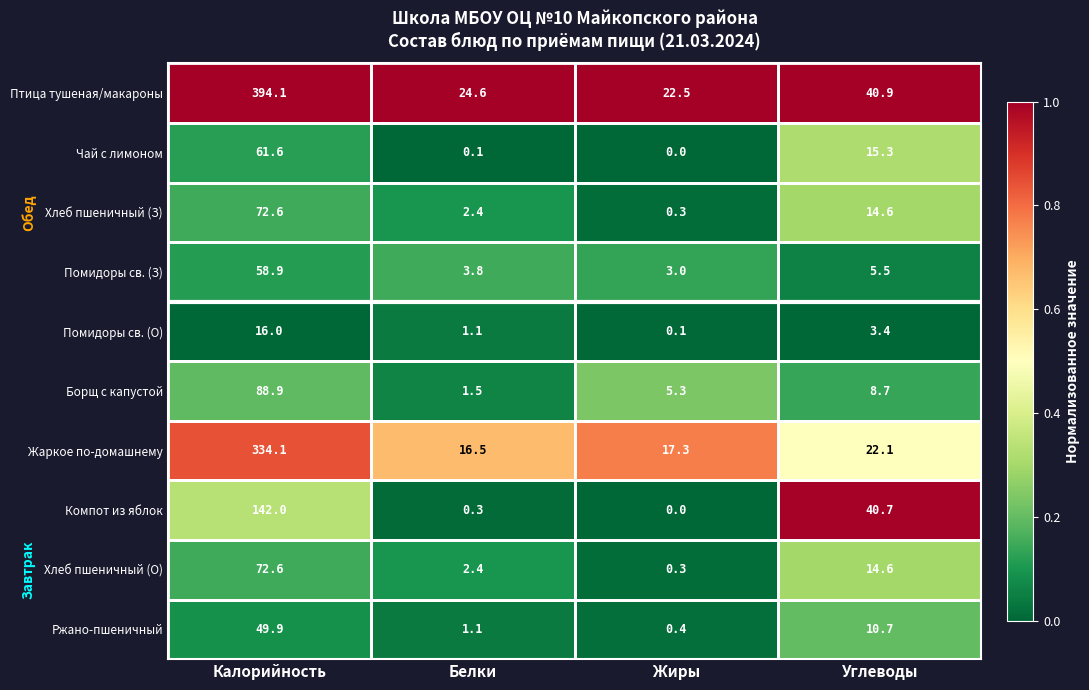

Where does the Помидоры св. (З) series first go above 5?

Калорийность